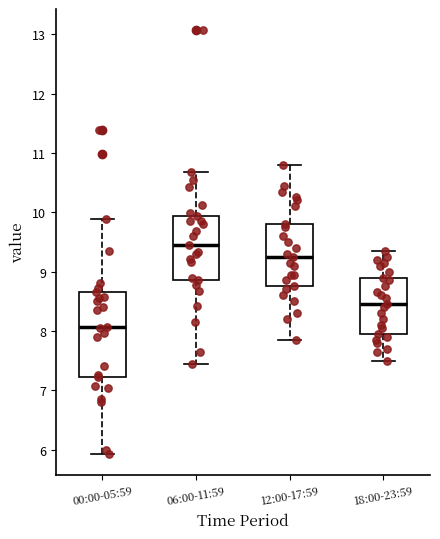

Where is the upper edge of the box for 12:00-17:59 on the y-axis? The values are not printed on the chart, so give them approximately, as read against the axis.

9.8